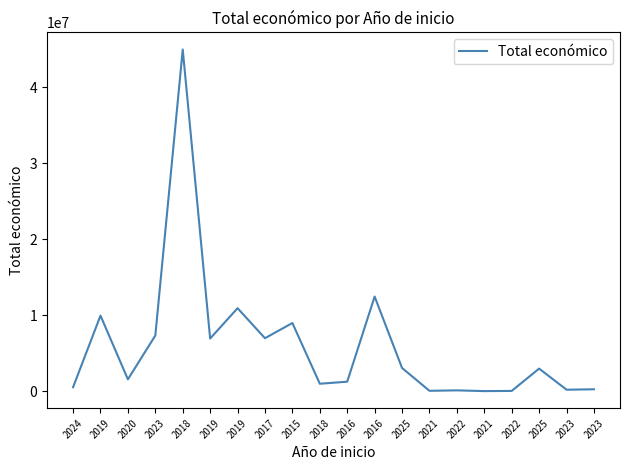

List the labels in order of value, smallest first.

2021, 2022, 2021, 2022, 2023, 2023, 2024, 2018, 2016, 2020, 2025, 2025, 2019, 2017, 2023, 2015, 2019, 2019, 2016, 2018